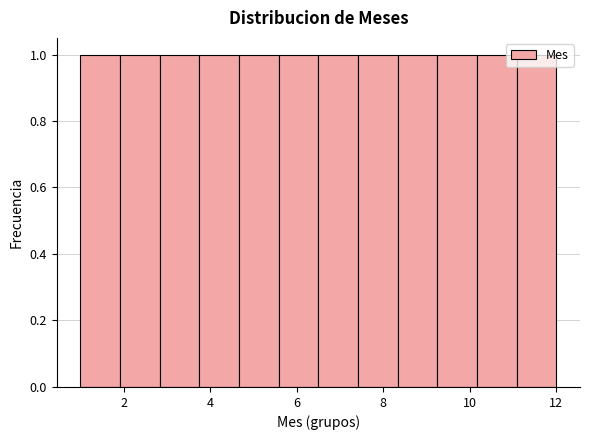

How tall is the bar that spans 5.6 to 6.6 on the x-axis? Neither the bar edges nor the heights are printed on the chart, so give them approximately, as read against the axes.

1